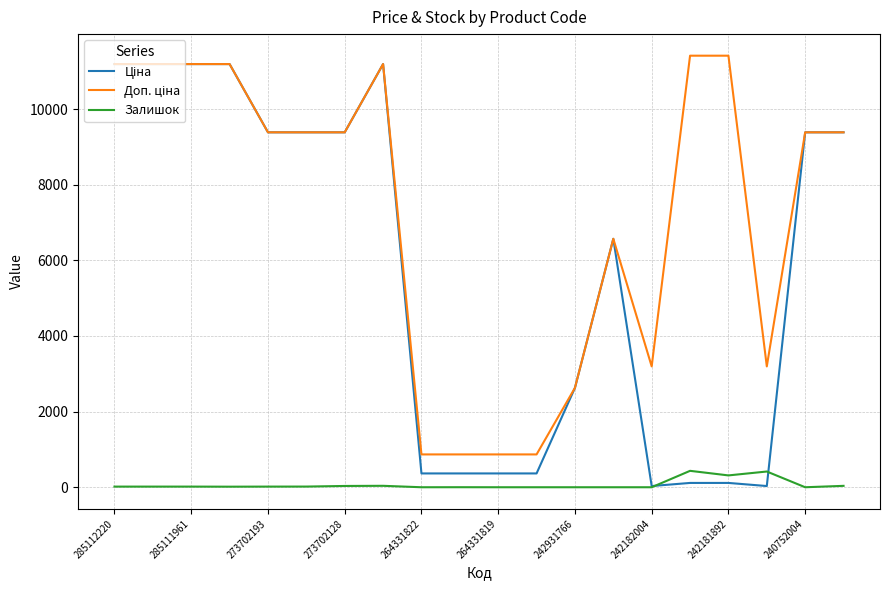

What is the maximum value for Залишок?

434.0